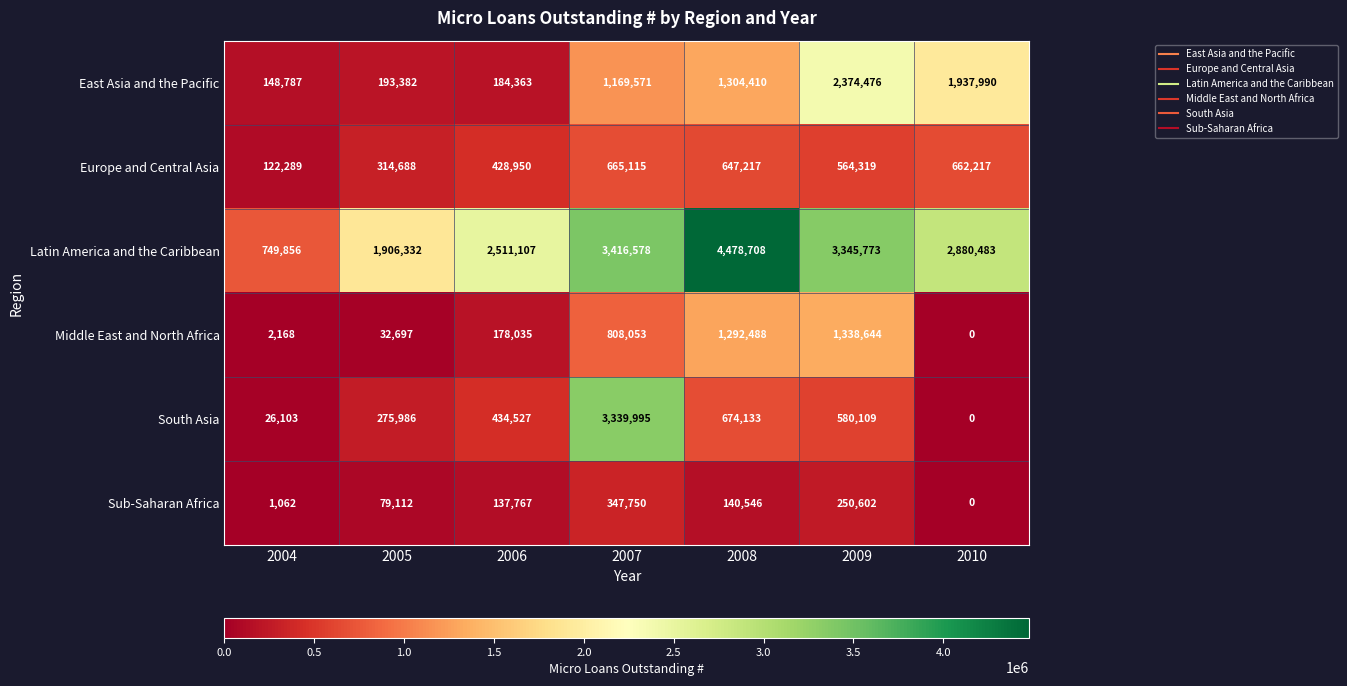

What is the spread (max minus min) of values at 2004?

748794